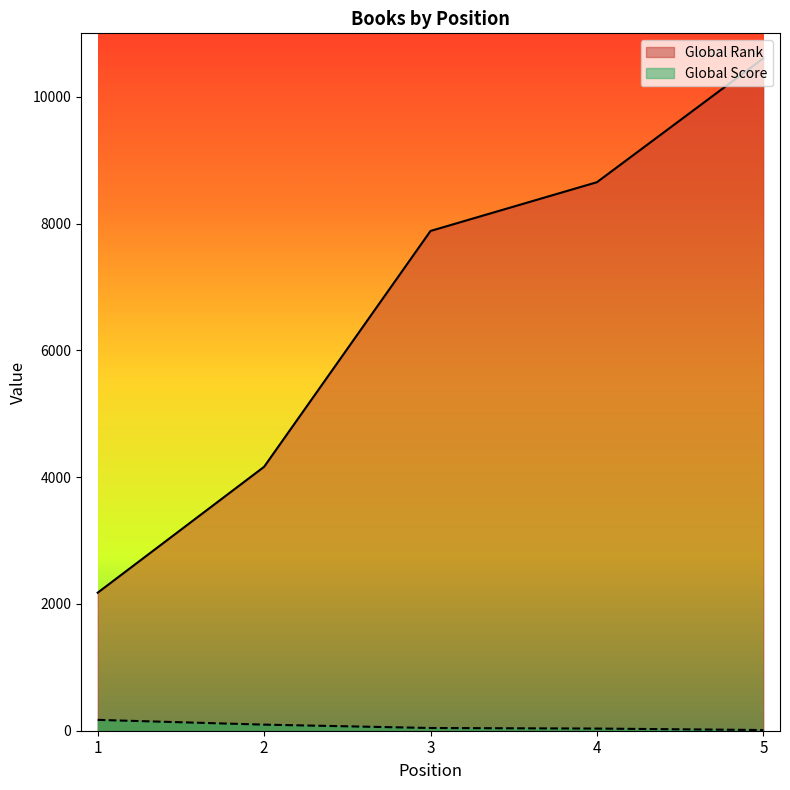

Is it true that Global Rank equals 7883 at 3?

True